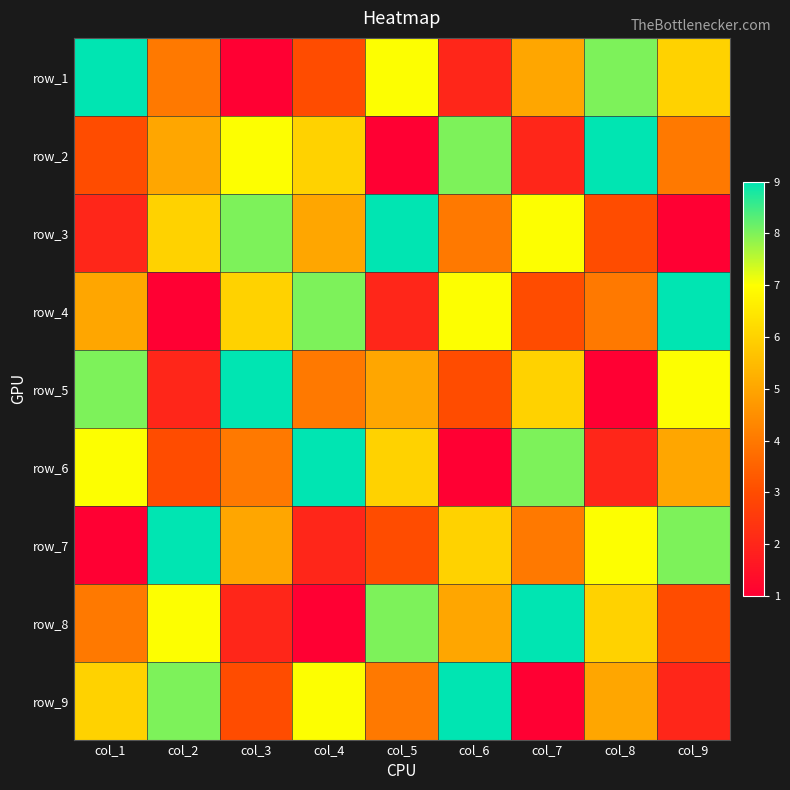

What is the difference between the maximum and minimum values in the row_7 series?

8